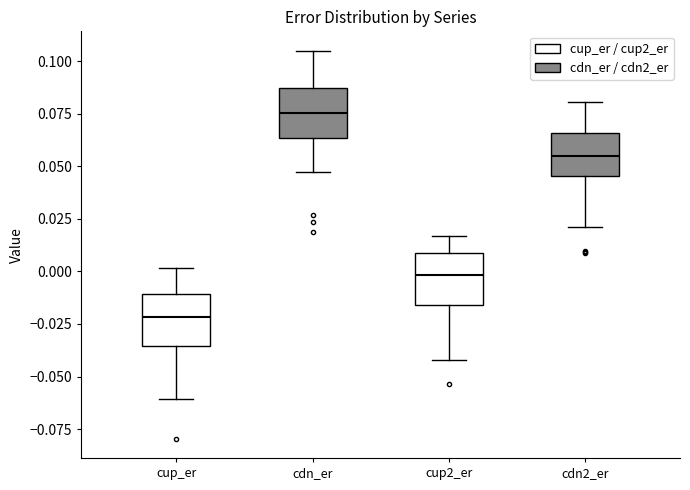

Reading left to right, read every box against the y-axis: the position of its median line, the range the box covers, and the ends of its whiskers. The values are not printed on the chart, so give them approximately, as read against the axis.

cup_er: median -0.020, box -0.035 to -0.010, whiskers -0.060 to 0.000
cdn_er: median 0.075, box 0.065 to 0.085, whiskers 0.045 to 0.105
cup2_er: median 0.000, box -0.015 to 0.010, whiskers -0.040 to 0.015
cdn2_er: median 0.055, box 0.045 to 0.065, whiskers 0.020 to 0.080